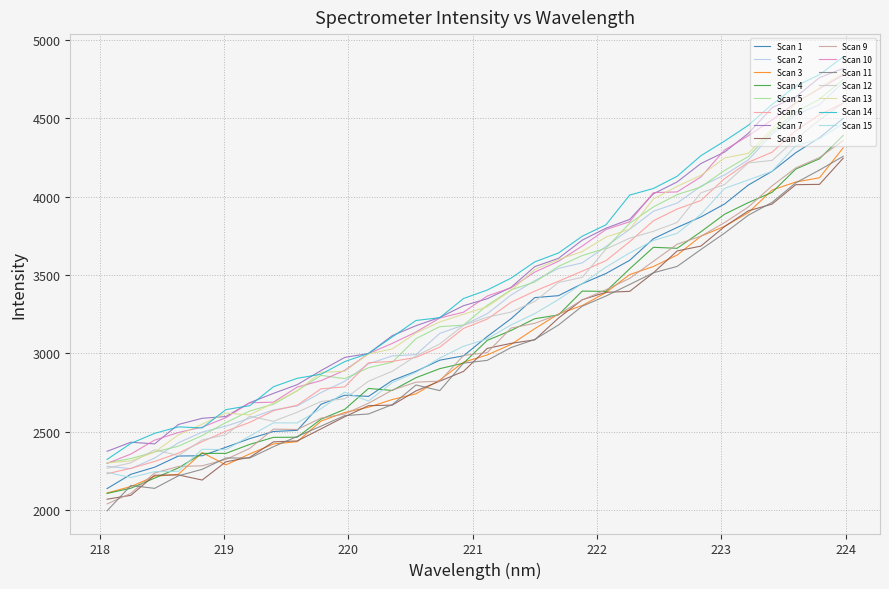

Is this an area chart (filled region under the line)?

No